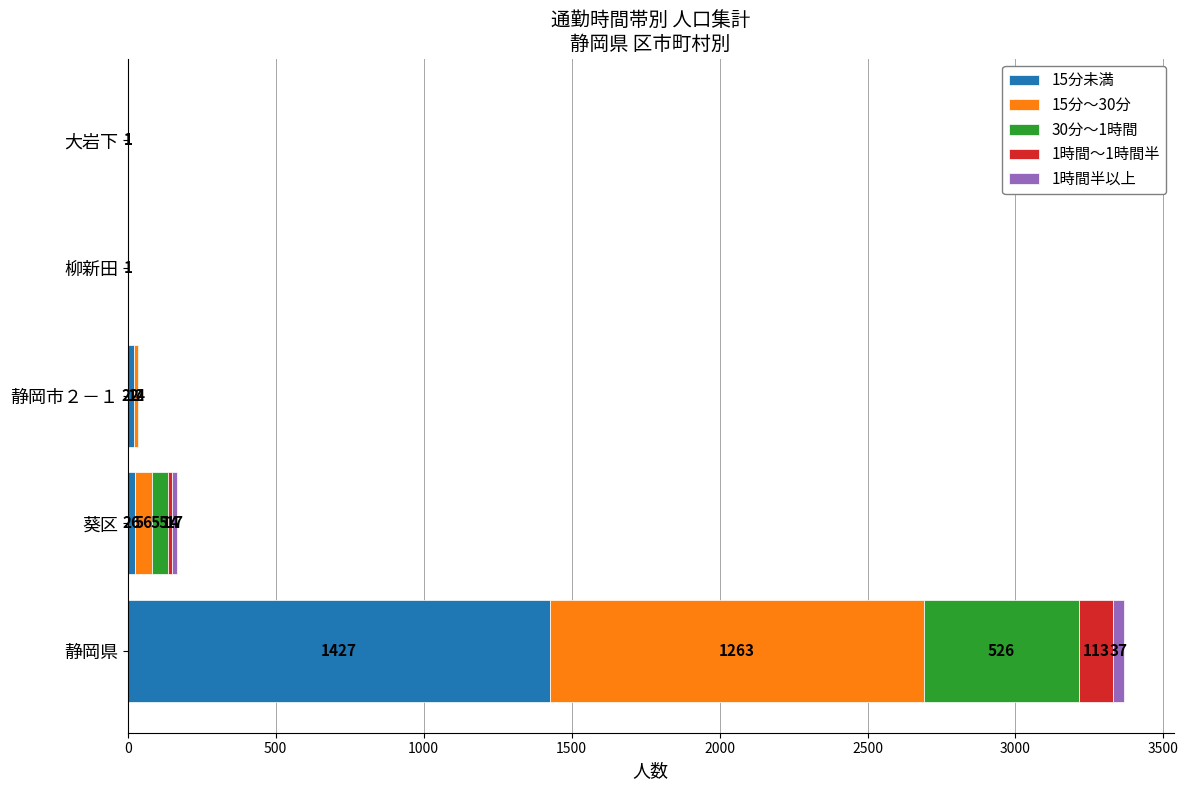

What is the total value across all series at 静岡市２－１?

38